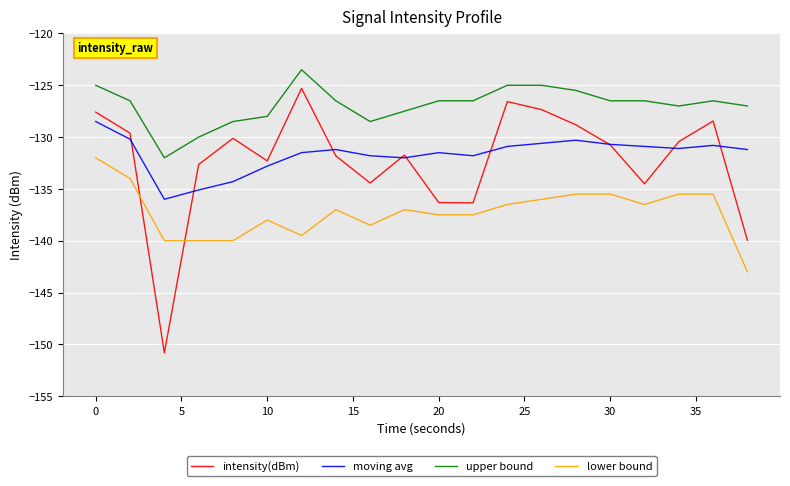

True or false: moving avg and upper bound intersect in this chart.

False